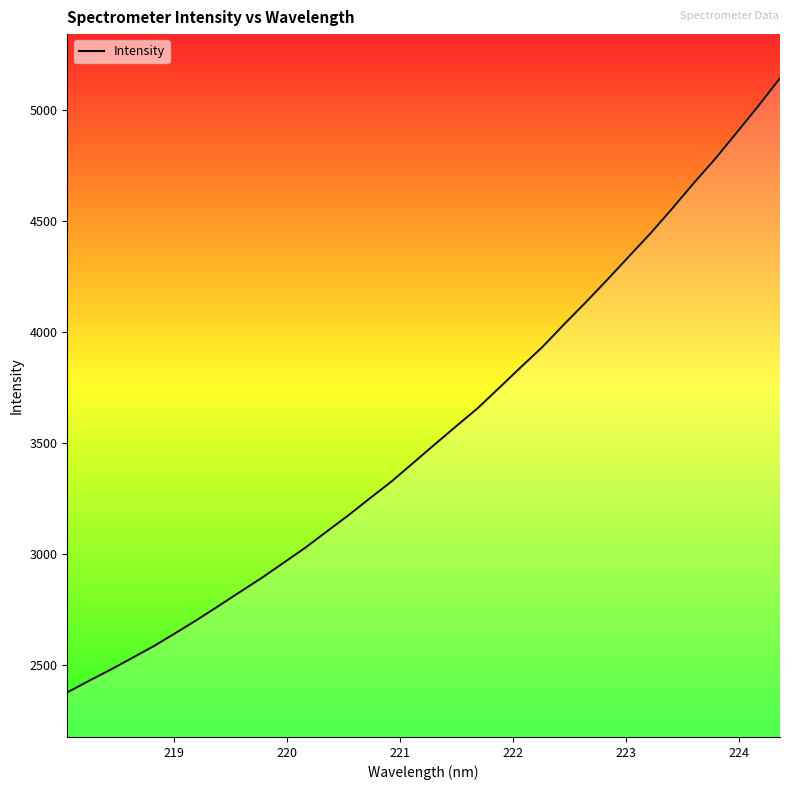

What is the smallest value displayed?

2375.7